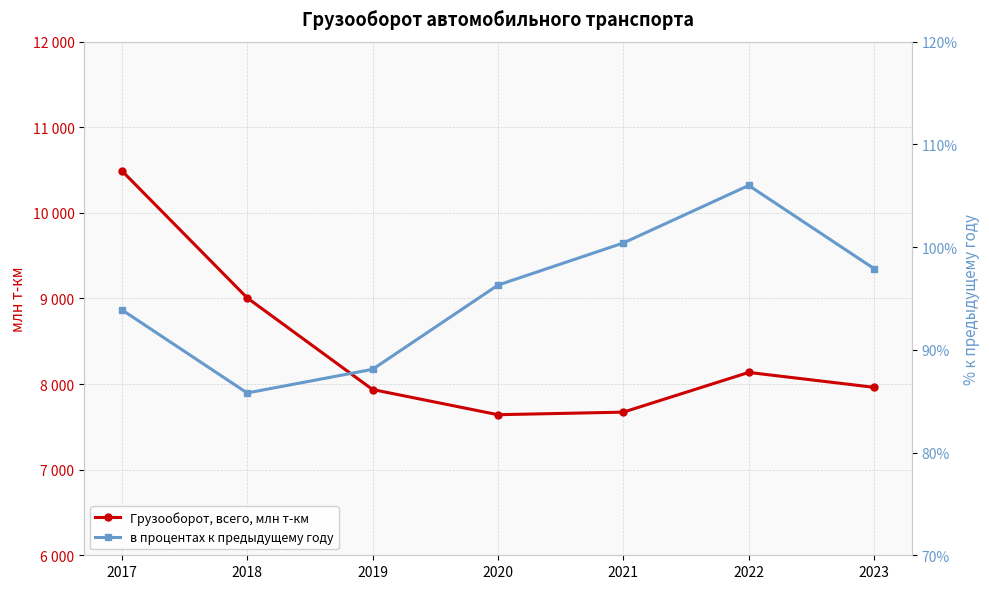

Which series has the largest total across all categories?

Грузооборот, всего, млн т-км